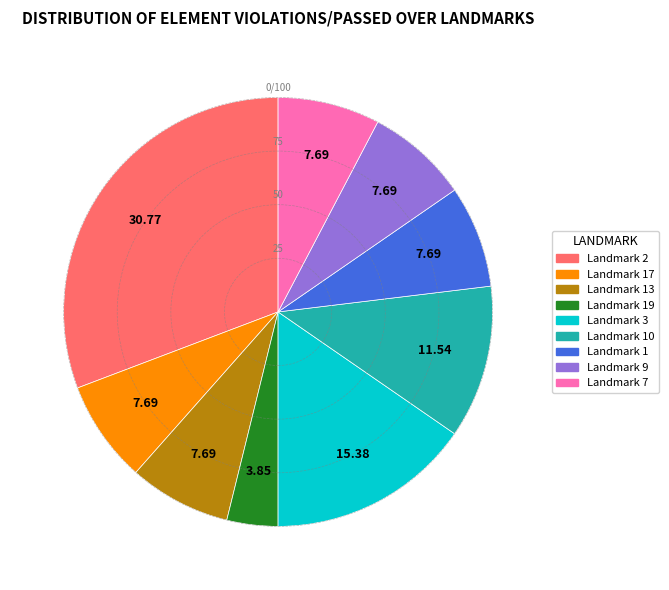

Is there any slice that represents more than half of the pie?

No